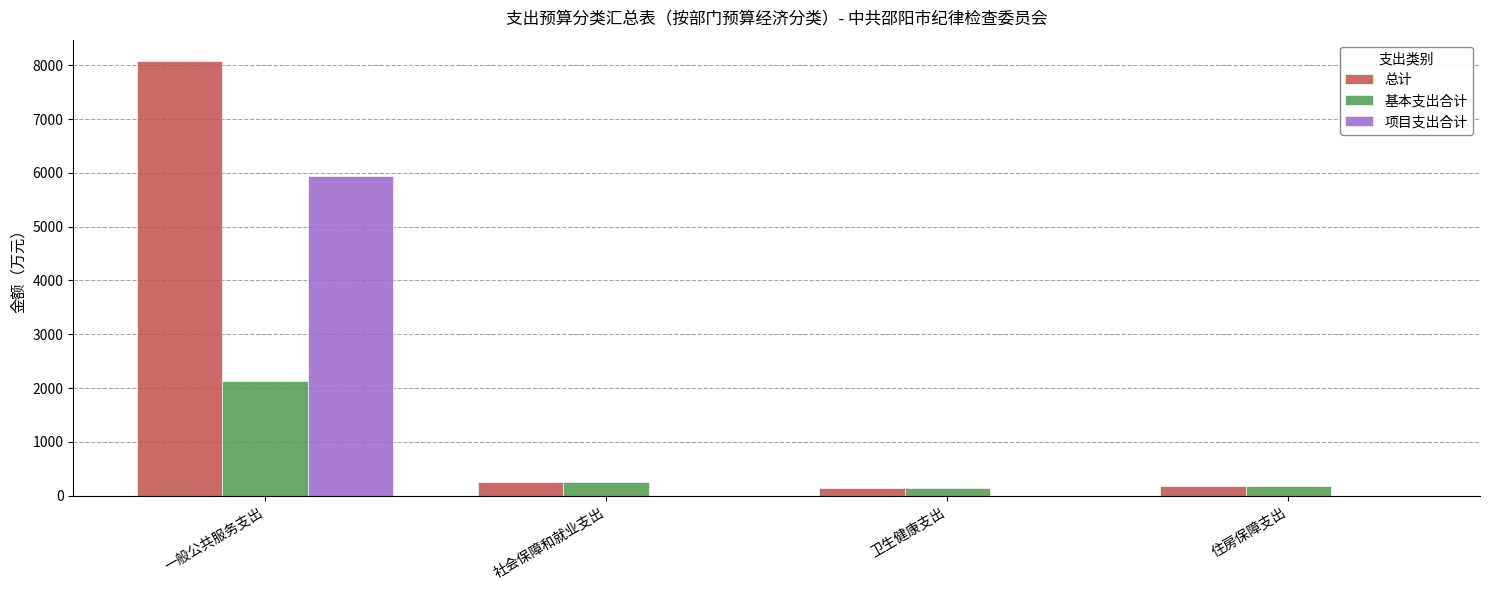

The 总计 series shows 4076.2 at 一般公共服务支出. True or false?

False